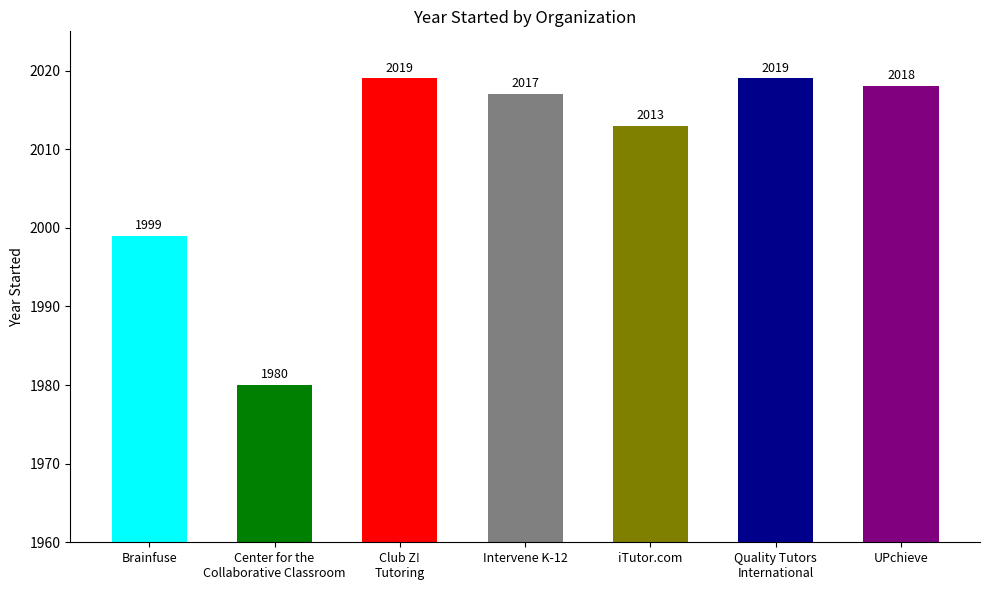

The chart shows a value of 2019 at Club Z!
Tutoring. True or false?

True